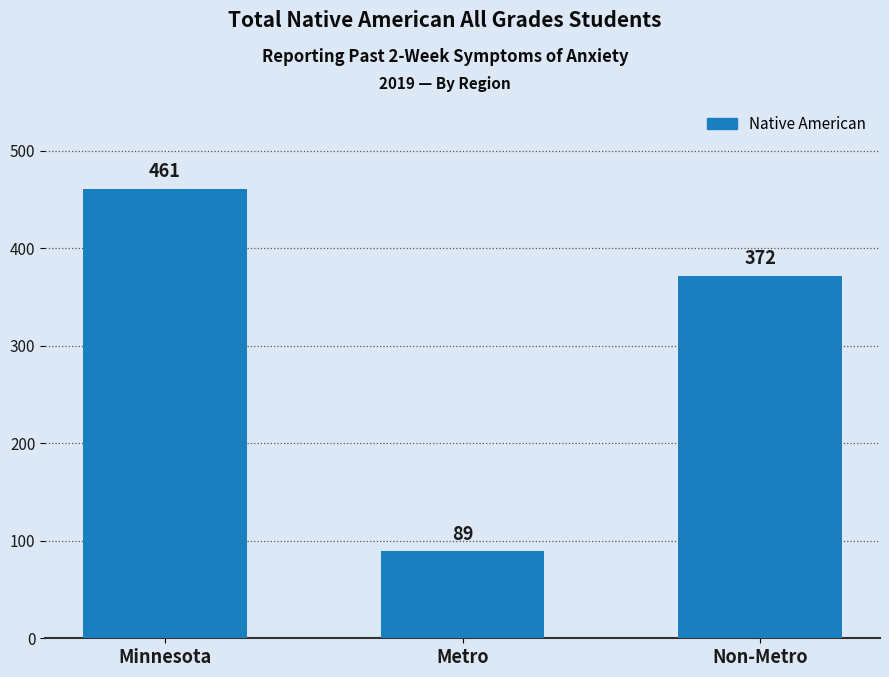

Reading left to right, extract all data points from this chart.

461	89	372